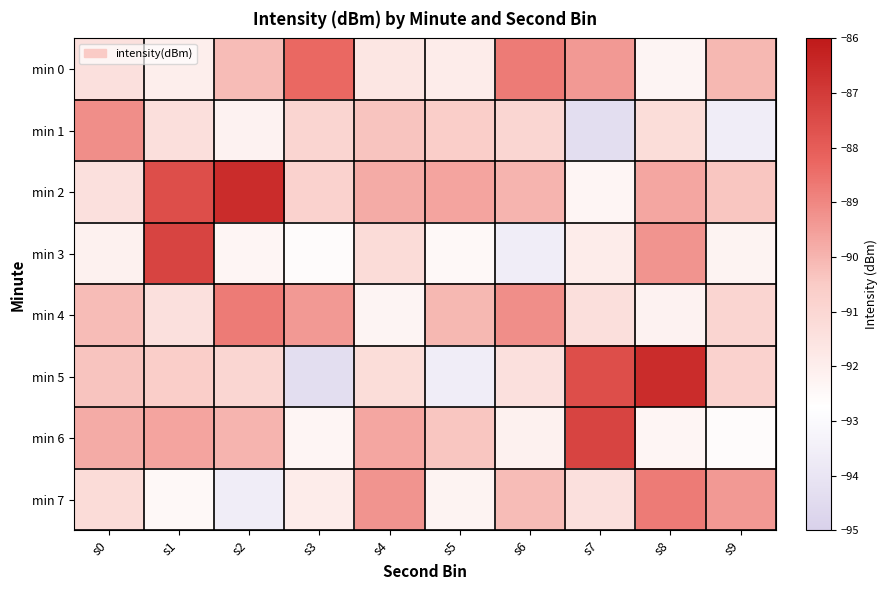

Which label corresponds to the largest value in the chart?

s2